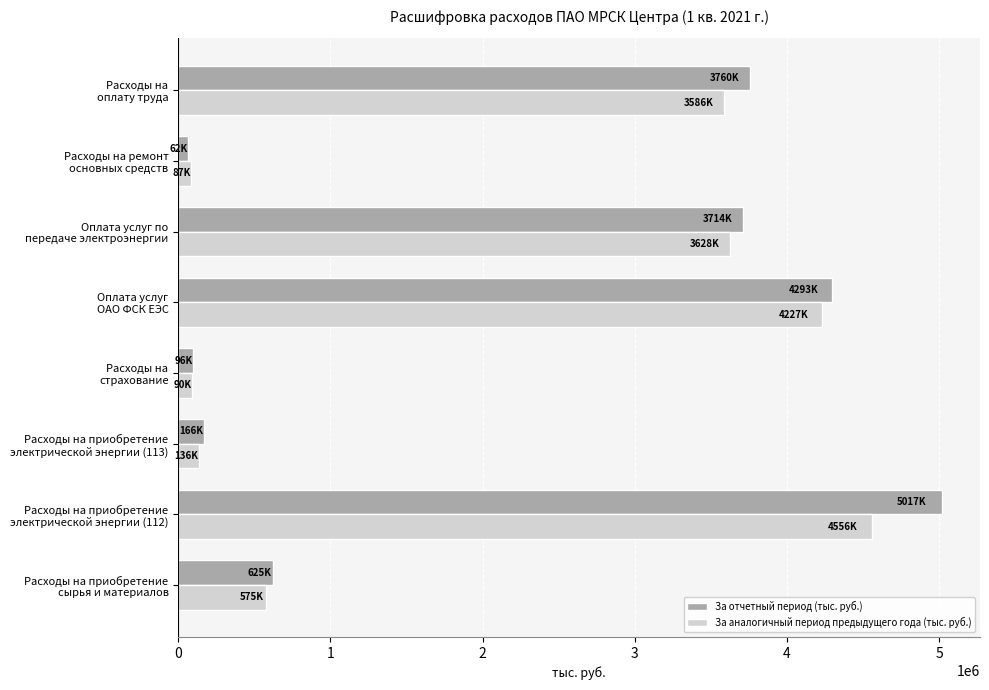

What is the greatest value displayed?

5016999.5